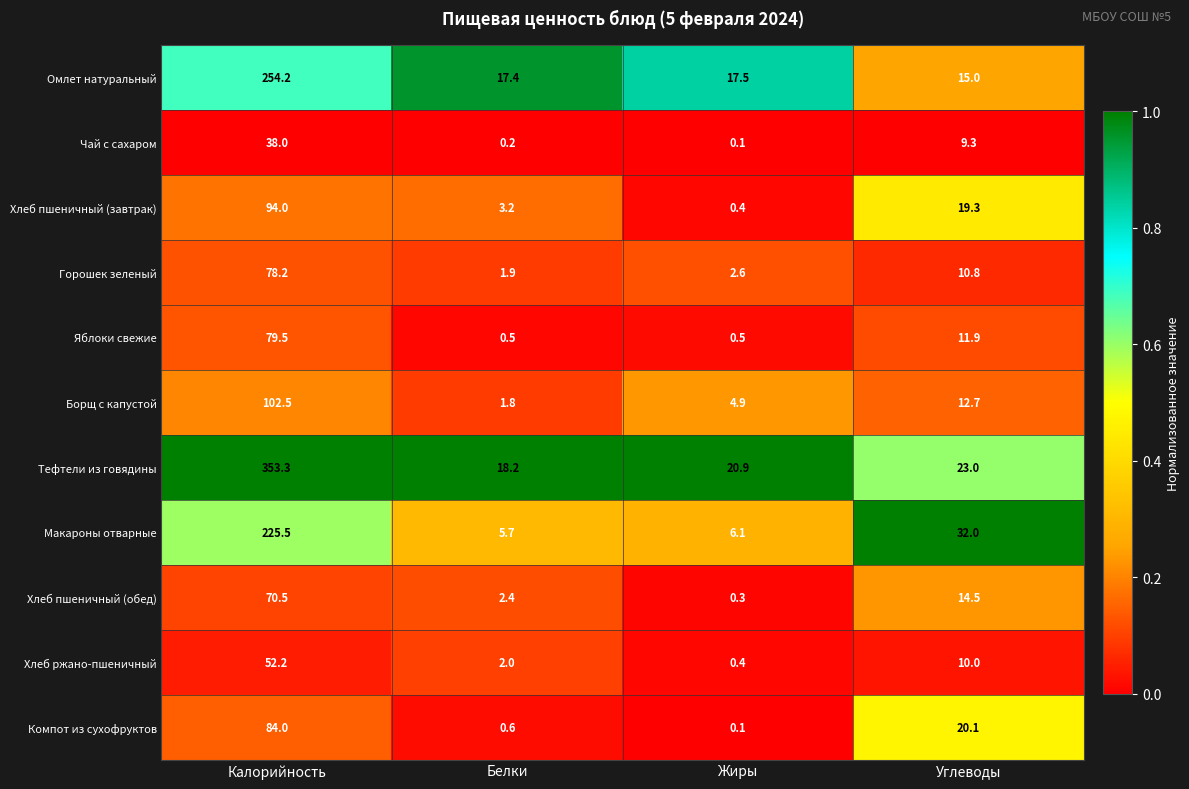

True or false: Чай с сахаром has a value of 9.3 at Углеводы.

True